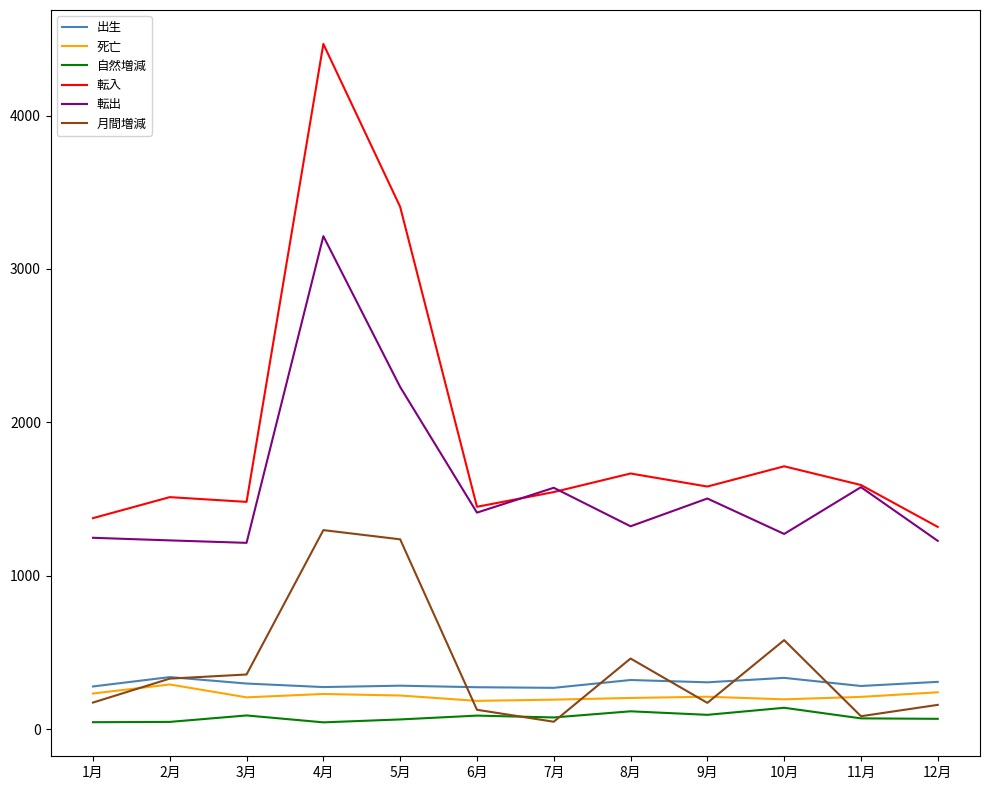

What is the total value across all series at 11月?

3819